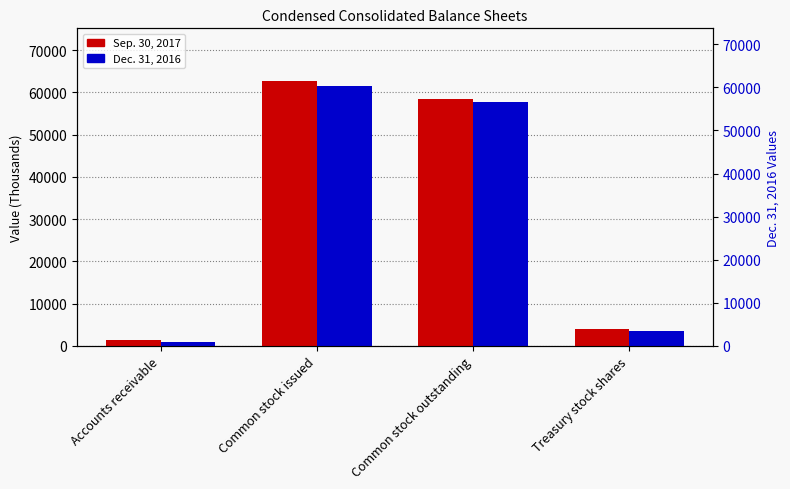

What is the label of the 3rd bar from the left?

Common stock outstanding